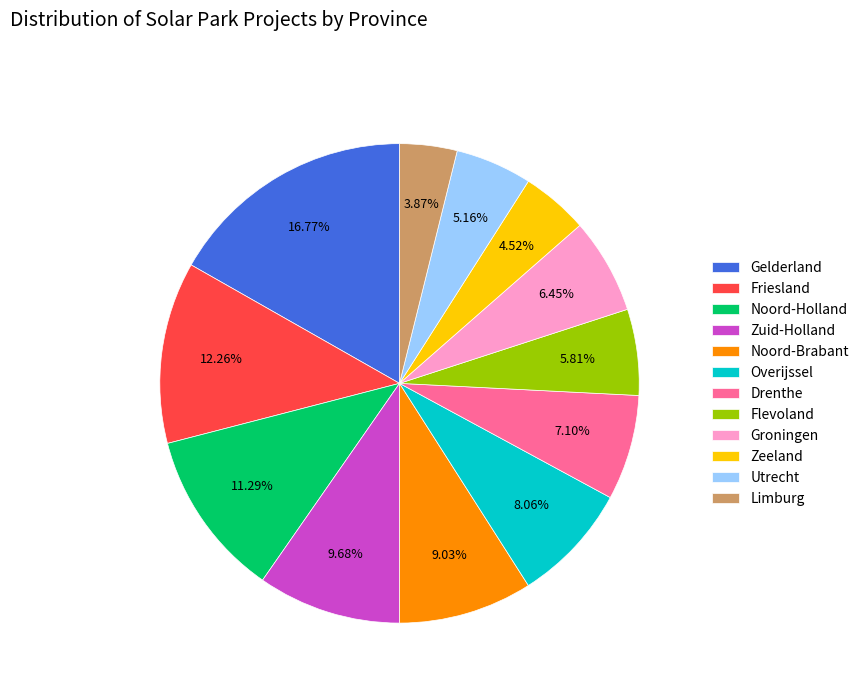

Rank the categories by value from lowest to highest.

Limburg, Zeeland, Utrecht, Flevoland, Groningen, Drenthe, Overijssel, Noord-Brabant, Zuid-Holland, Noord-Holland, Friesland, Gelderland